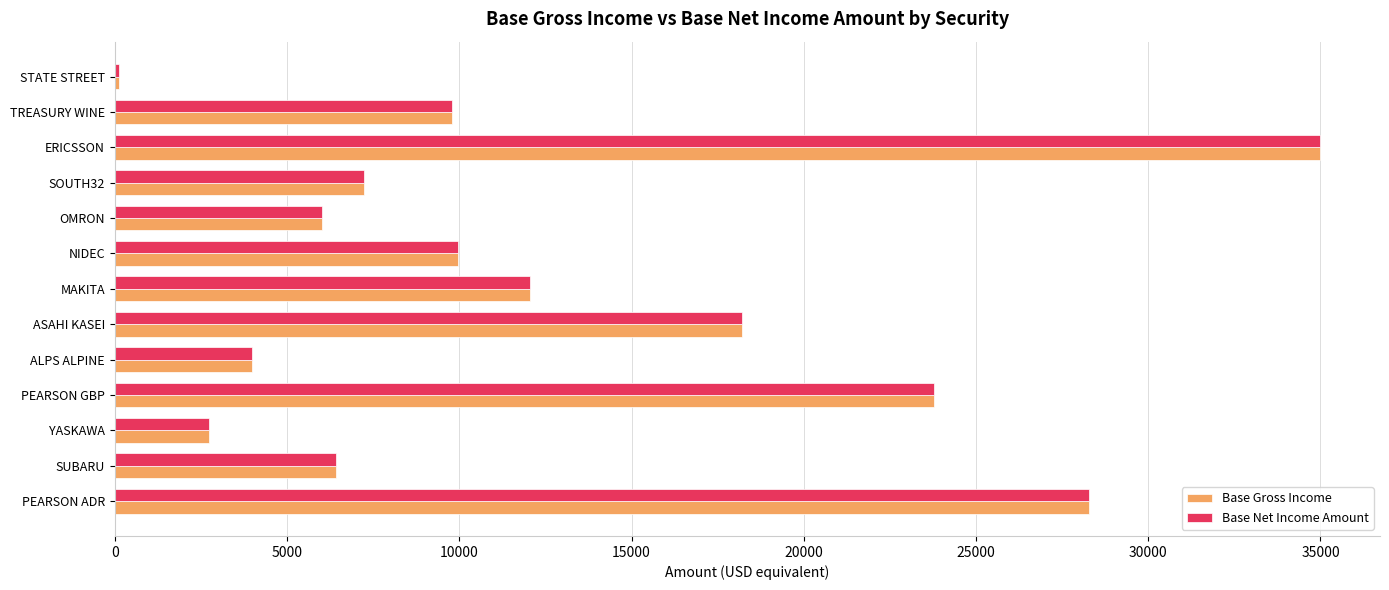

What is the average value of the Base Net Income Amount series?

12579.9